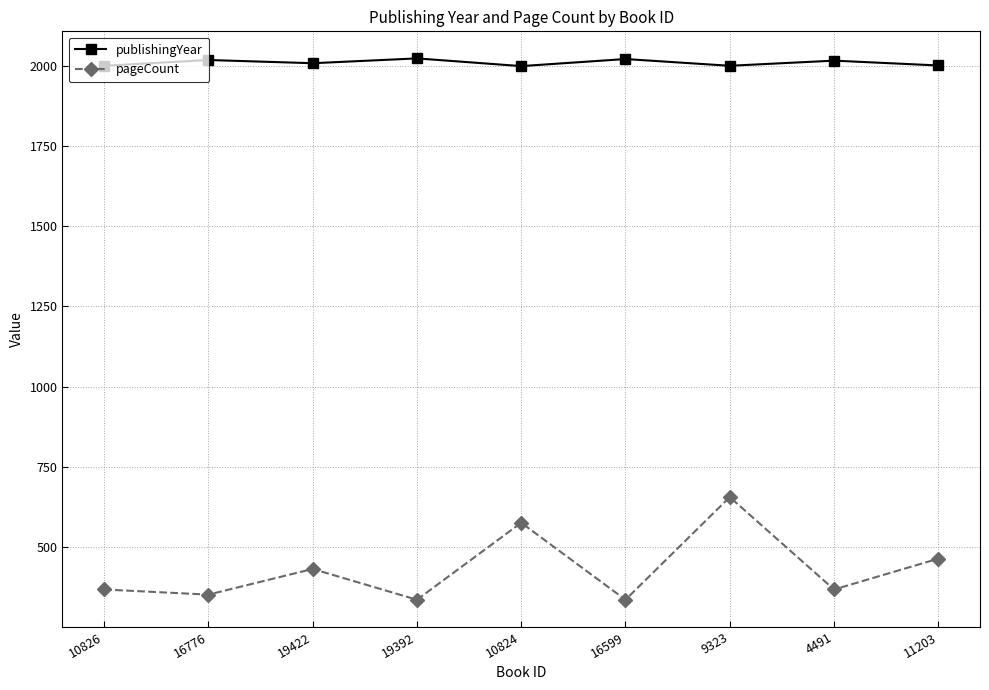

What is the total value across all series at 4491?

2384